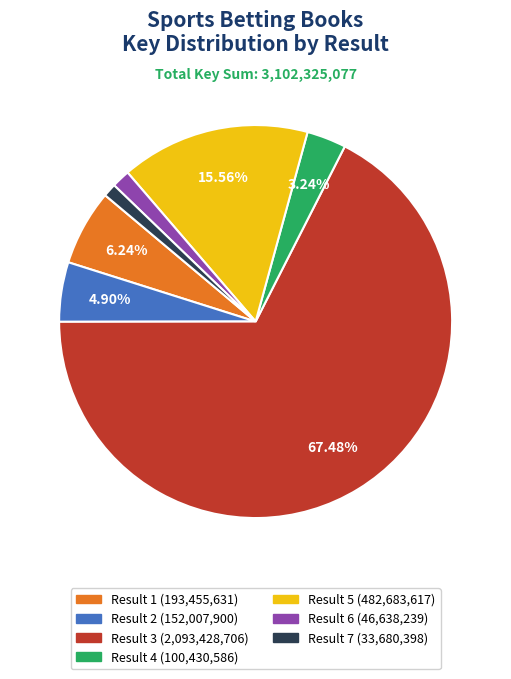

Does any single category account for the majority?

Yes